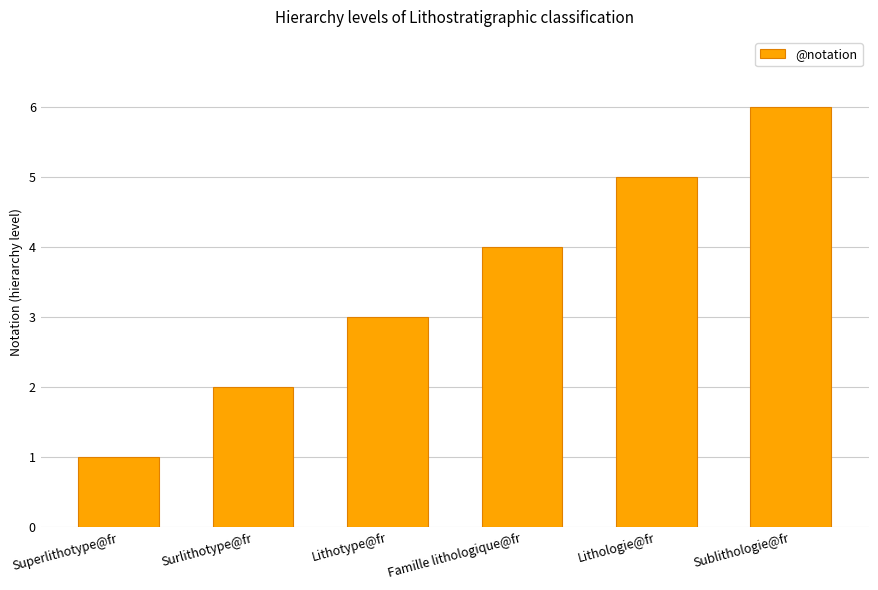

The value at Sublithologie@fr is 6. True or false?

True